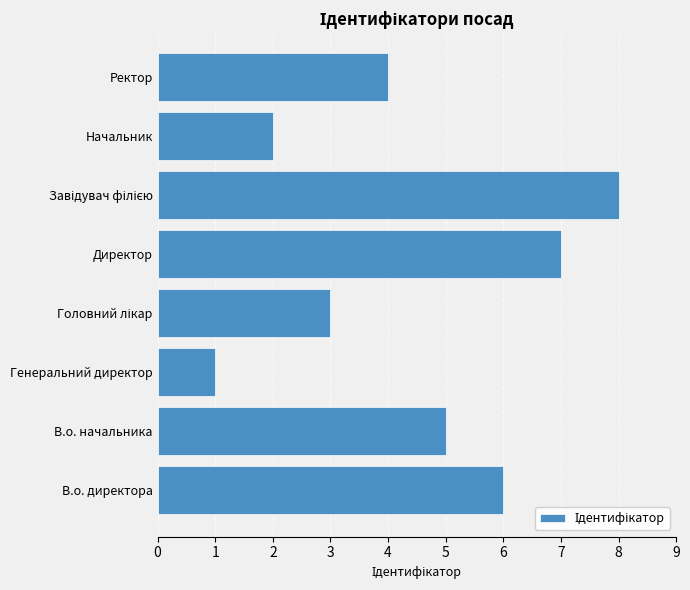

What is the sum of all values?

36